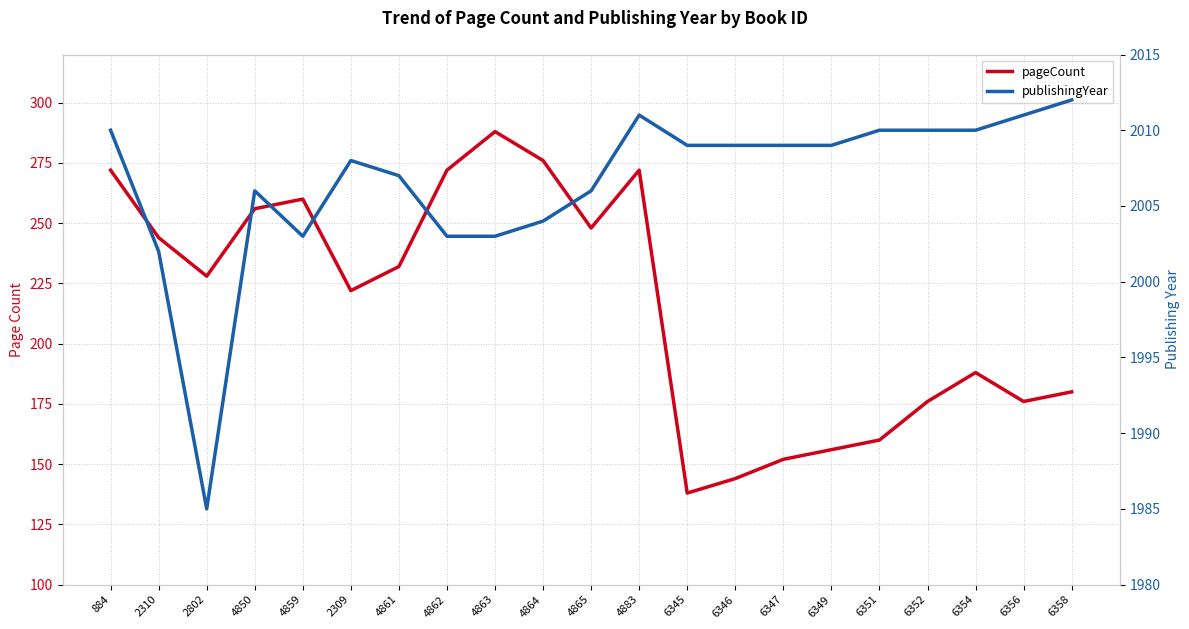

List the series in order of their peak value, highest first.

publishingYear, pageCount